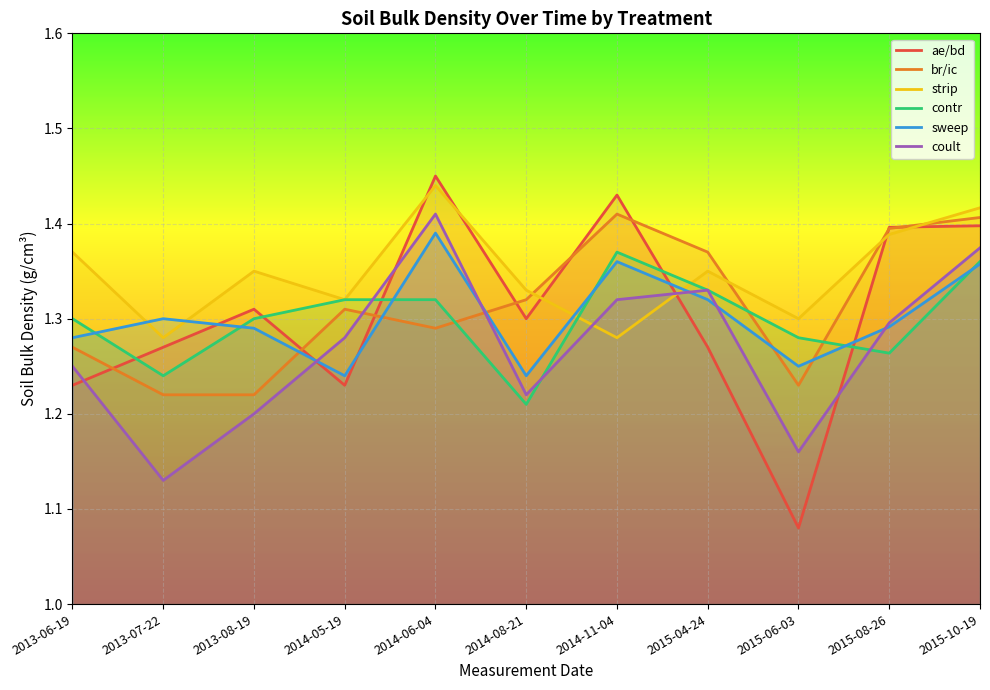

Does the chart display data point markers on the line(s)?

No